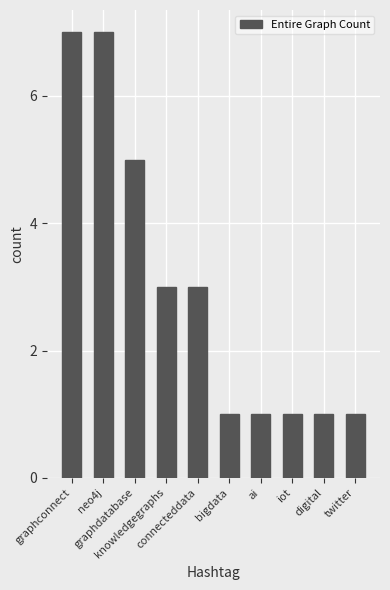

What is the maximum value shown in the chart?

7